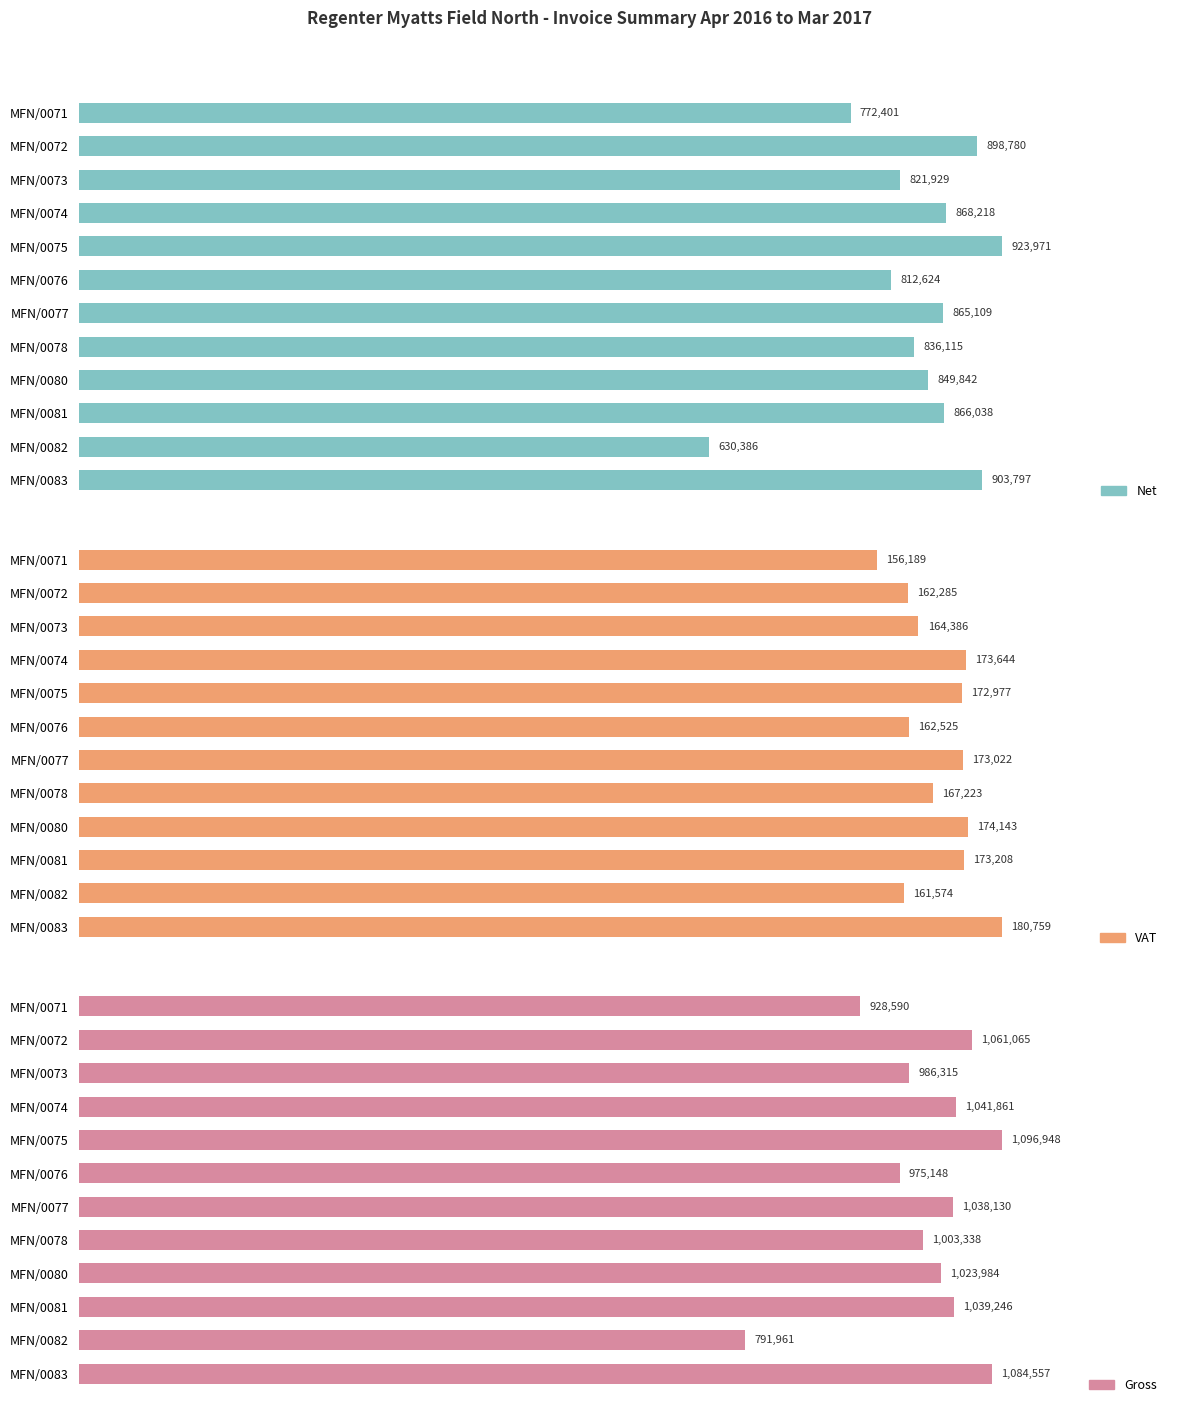

Which series has the widest spread of values?

Gross